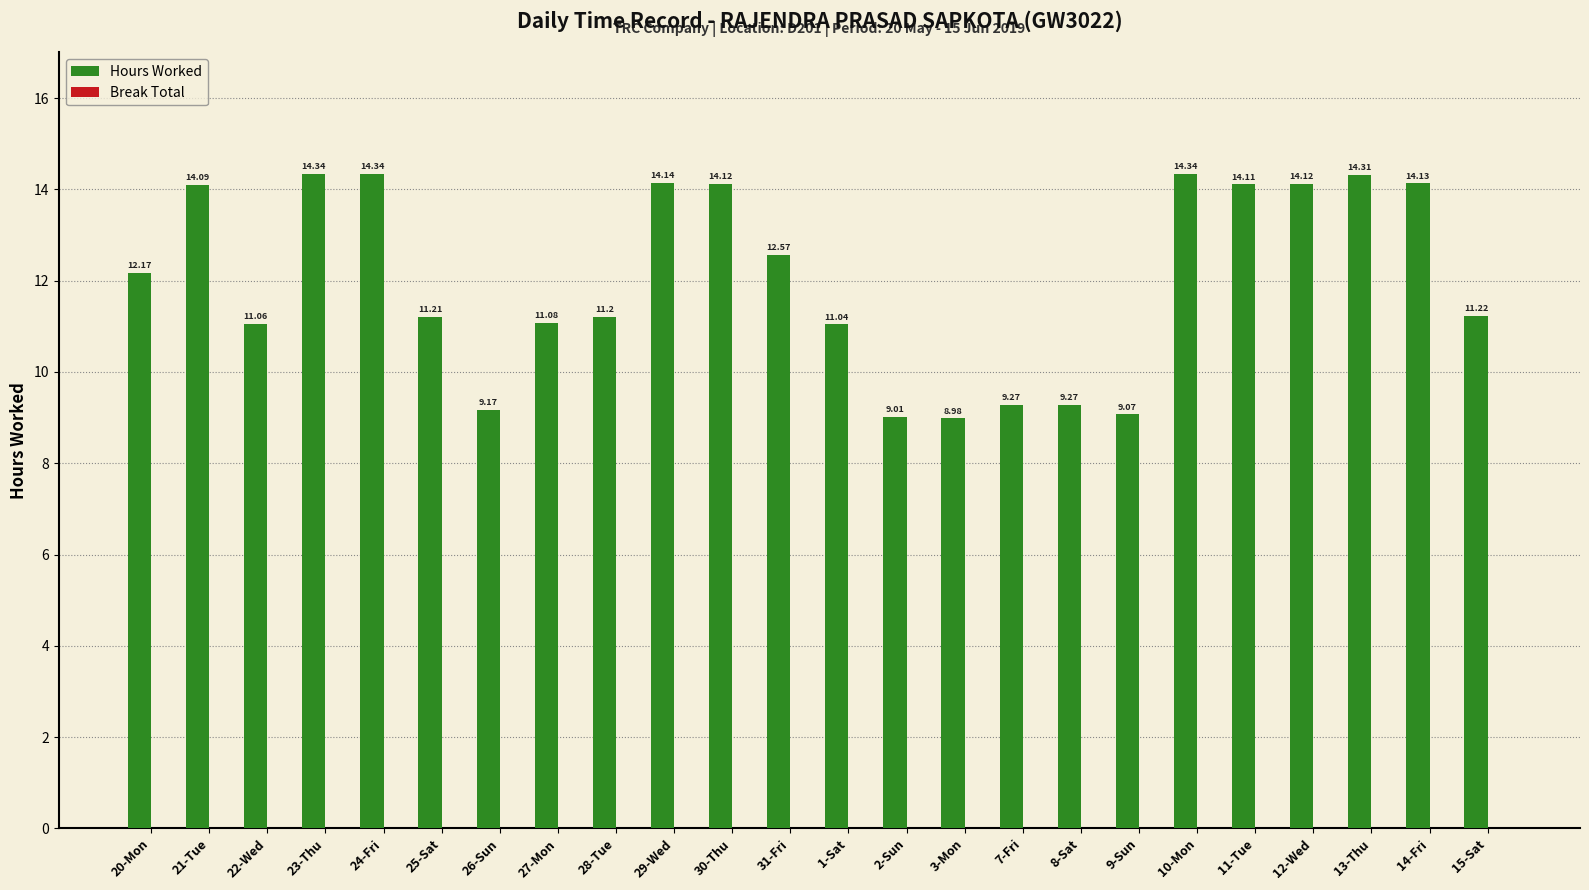

Which has a higher value, 26-Sun or 1-Sat?

1-Sat